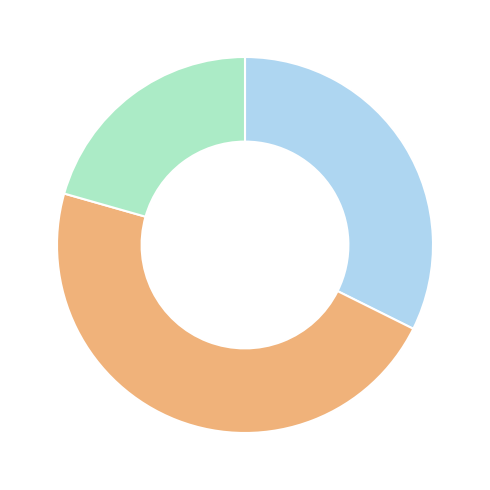

Is there any slice that represents more than half of the pie?

No